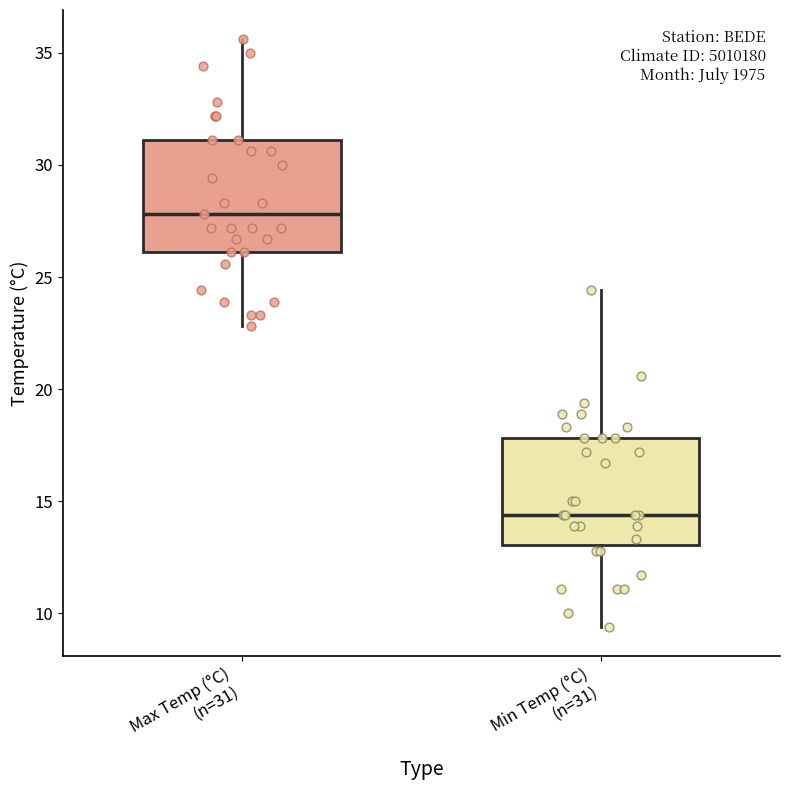

Which box has the highest median line?

Max Temp (°C) (n=31)